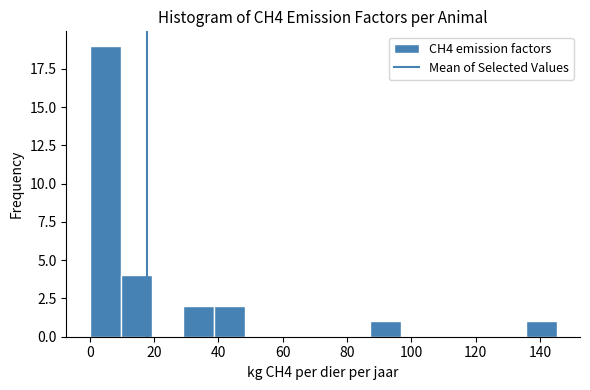

Which range on the x-axis has the tallest bar?

0 to 10